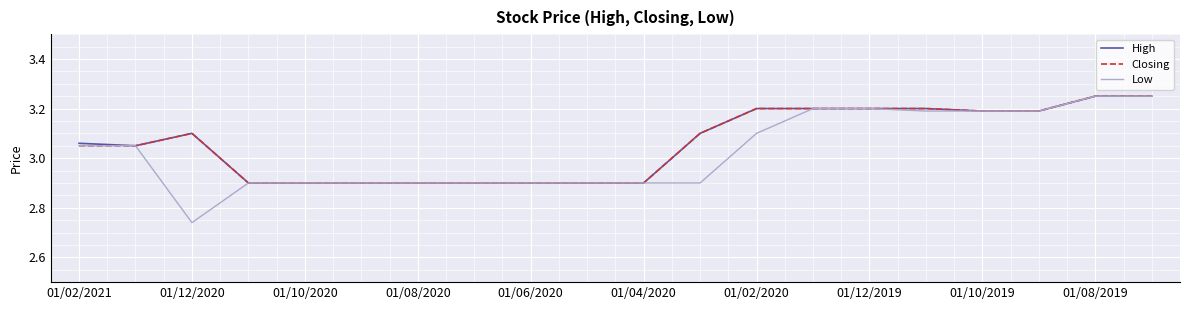

How many lines are shown in the chart?

3